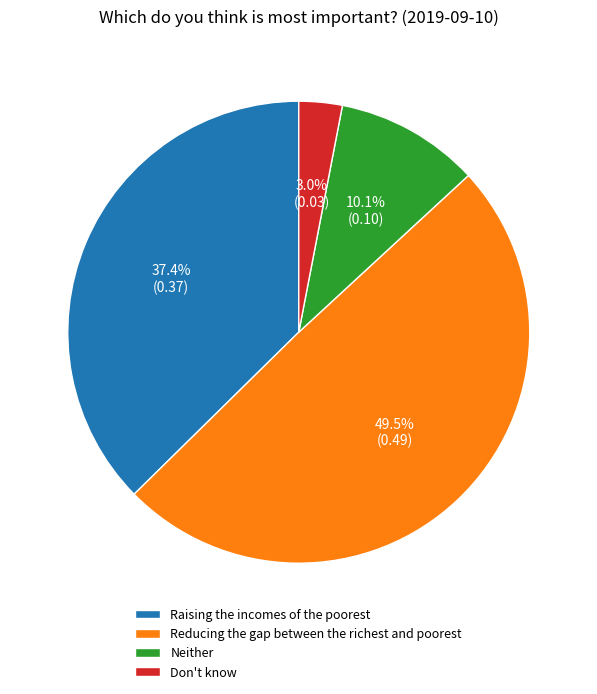

Is it true that Don't know is 3% of the pie?

True